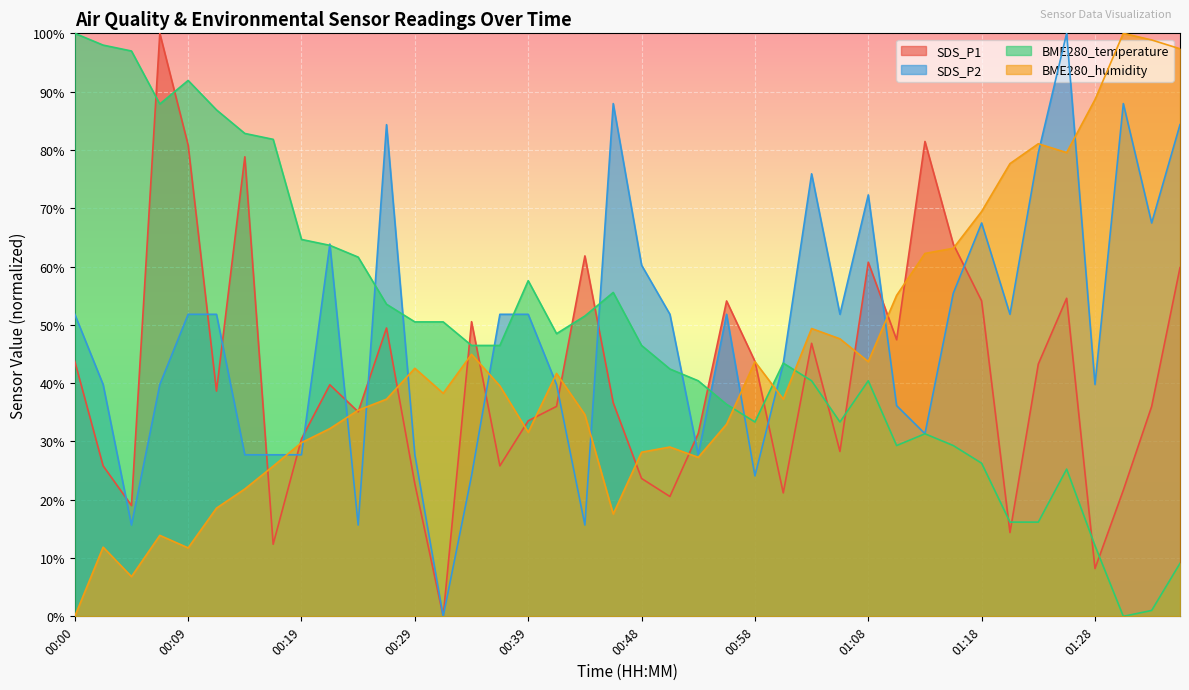

Which series has the largest total across all categories?

SDS_P2